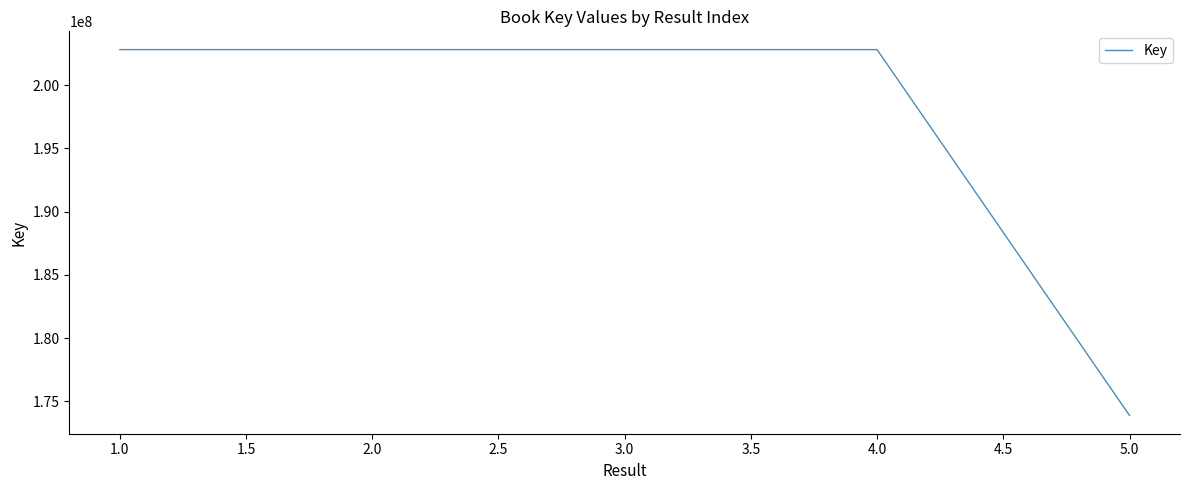

At which label does the data first exceed 202814404?

1.0